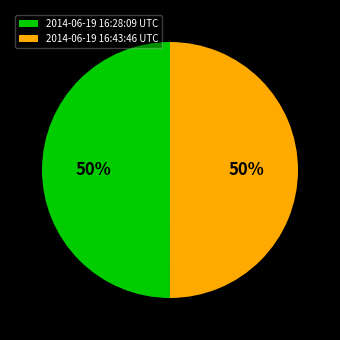

Is the sum of 2014-06-19 16:28:09 UTC and 2014-06-19 16:43:46 UTC greater than half?

Yes